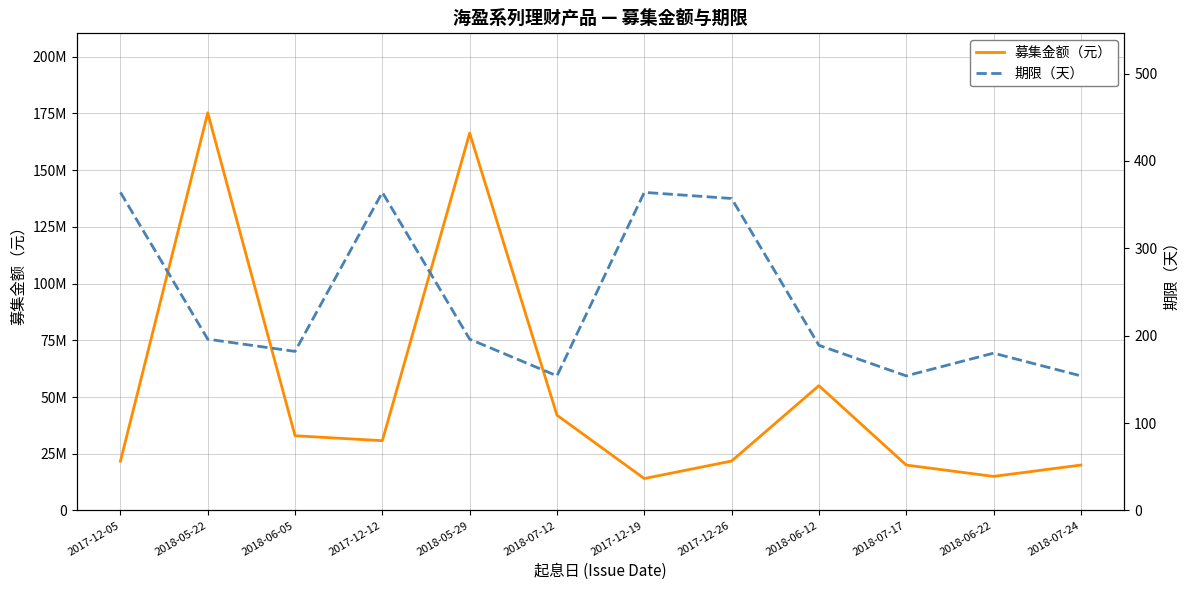

What is the smallest value displayed?

154